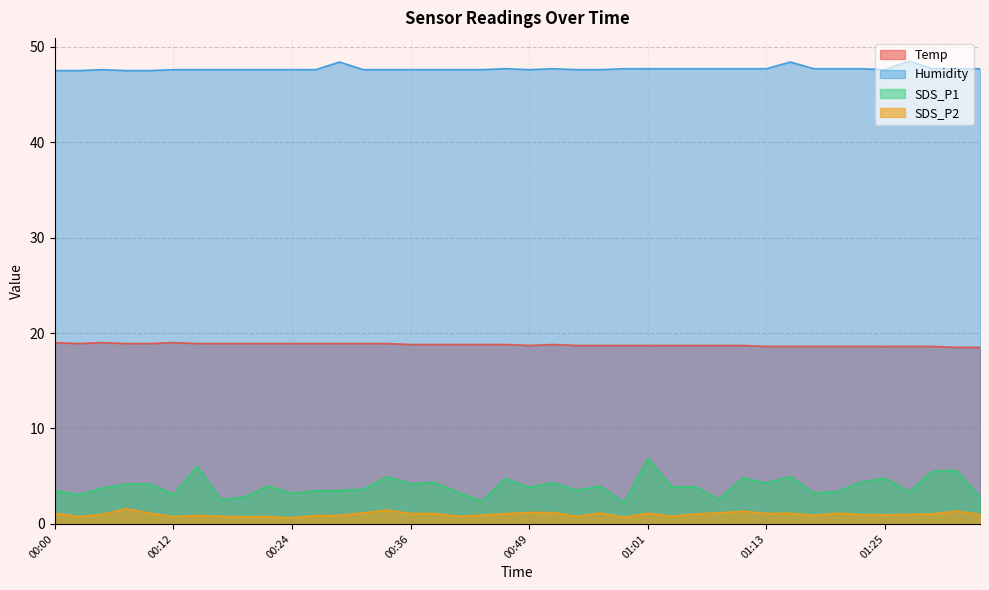

What value does the Temp series have at 00:36?

18.8